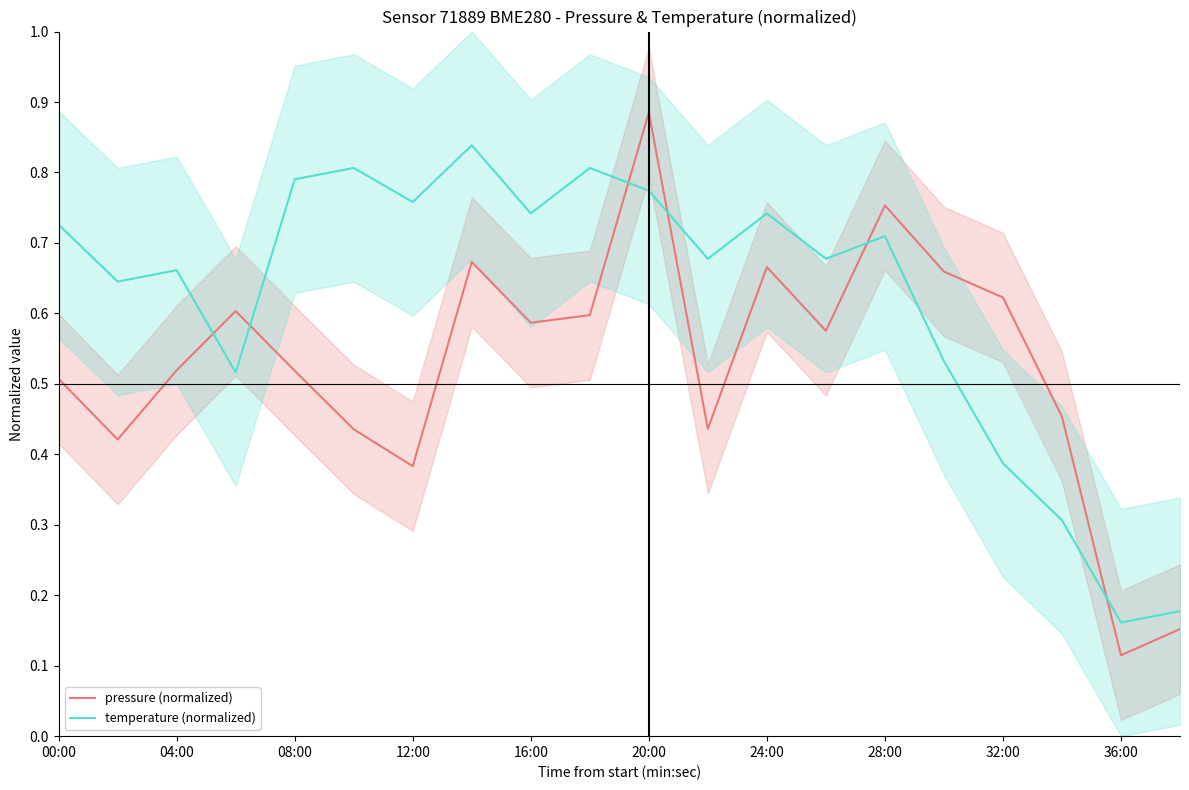

How many pressure (normalized) values are between 0 and 1?

20